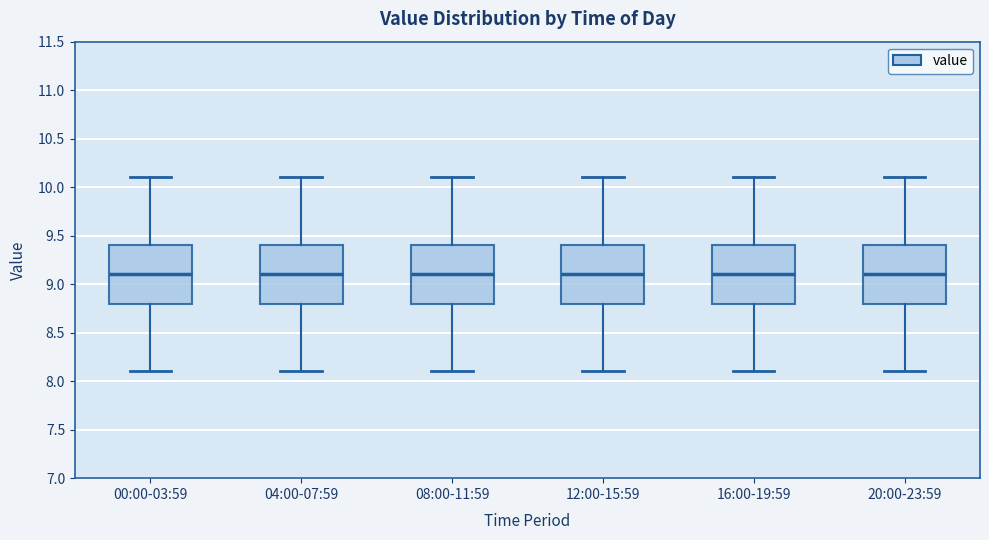

Reading left to right, transcribe this box plot: for each box, give where its median line is, the range the box spans, and where its two whiskers end, as read against the y-axis. The values are not printed on the chart, so give them approximately, as read against the axis.

00:00-03:59: median 9.1, box 8.8 to 9.4, whiskers 8.1 to 10.1
04:00-07:59: median 9.1, box 8.8 to 9.4, whiskers 8.1 to 10.1
08:00-11:59: median 9.1, box 8.8 to 9.4, whiskers 8.1 to 10.1
12:00-15:59: median 9.1, box 8.8 to 9.4, whiskers 8.1 to 10.1
16:00-19:59: median 9.1, box 8.8 to 9.4, whiskers 8.1 to 10.1
20:00-23:59: median 9.1, box 8.8 to 9.4, whiskers 8.1 to 10.1